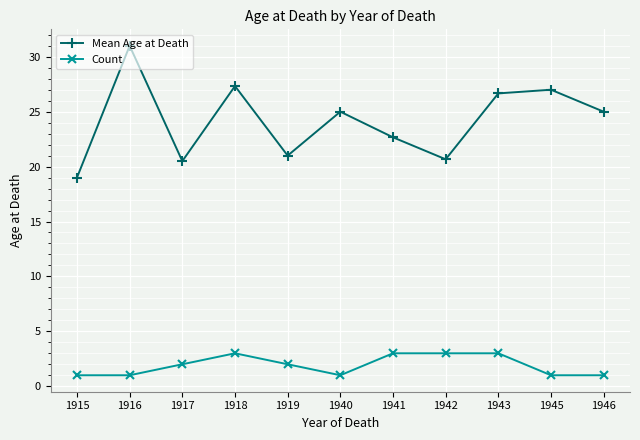

What is the sum of the Count values at 1915 and 1942?

4.0